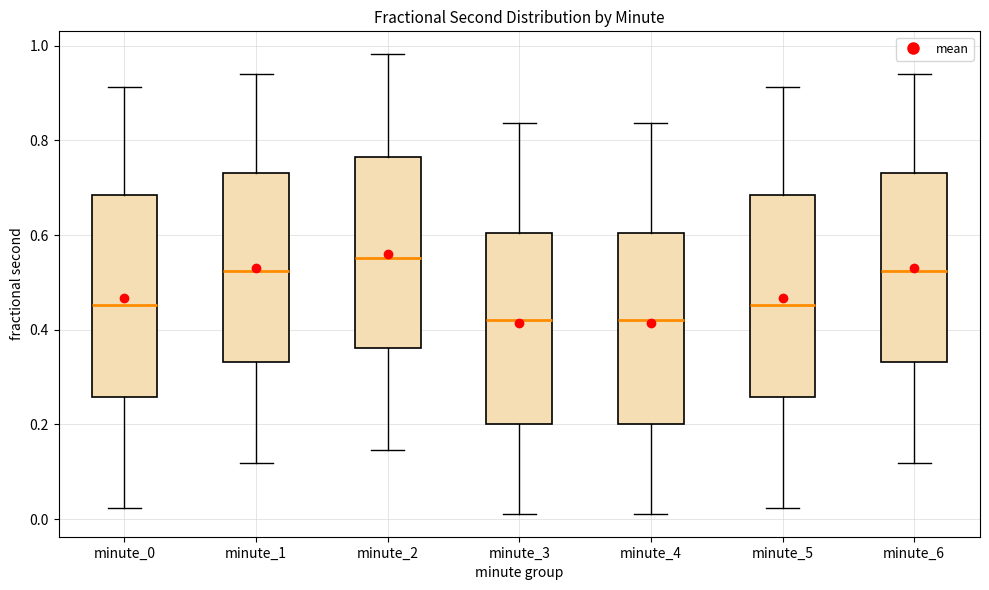

Reading left to right, read every box against the y-axis: the position of its median line, the range the box covers, and the ends of its whiskers. The values are not printed on the chart, so give them approximately, as read against the axis.

minute_0: median 0.46, box 0.26 to 0.68, whiskers 0.02 to 0.92
minute_1: median 0.52, box 0.34 to 0.74, whiskers 0.12 to 0.94
minute_2: median 0.56, box 0.36 to 0.76, whiskers 0.14 to 0.98
minute_3: median 0.42, box 0.20 to 0.60, whiskers 0.02 to 0.84
minute_4: median 0.42, box 0.20 to 0.60, whiskers 0.02 to 0.84
minute_5: median 0.46, box 0.26 to 0.68, whiskers 0.02 to 0.92
minute_6: median 0.52, box 0.34 to 0.74, whiskers 0.12 to 0.94